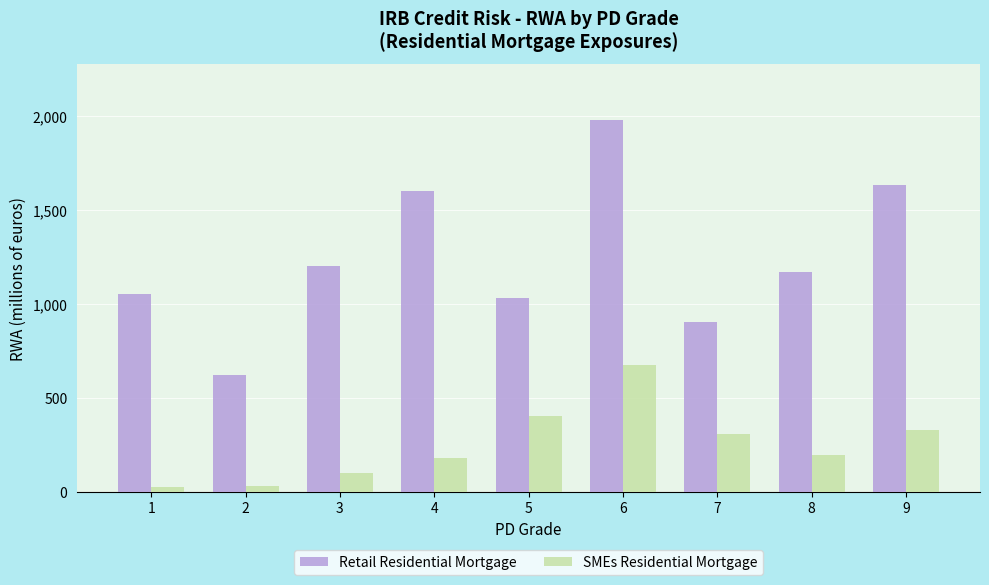

How many values in the Retail Residential Mortgage series are below 1167?

4